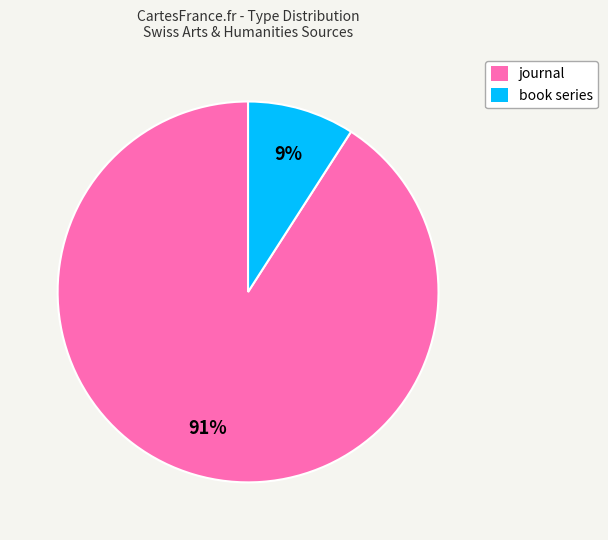

The book series slice represents 21% of the pie. True or false?

False